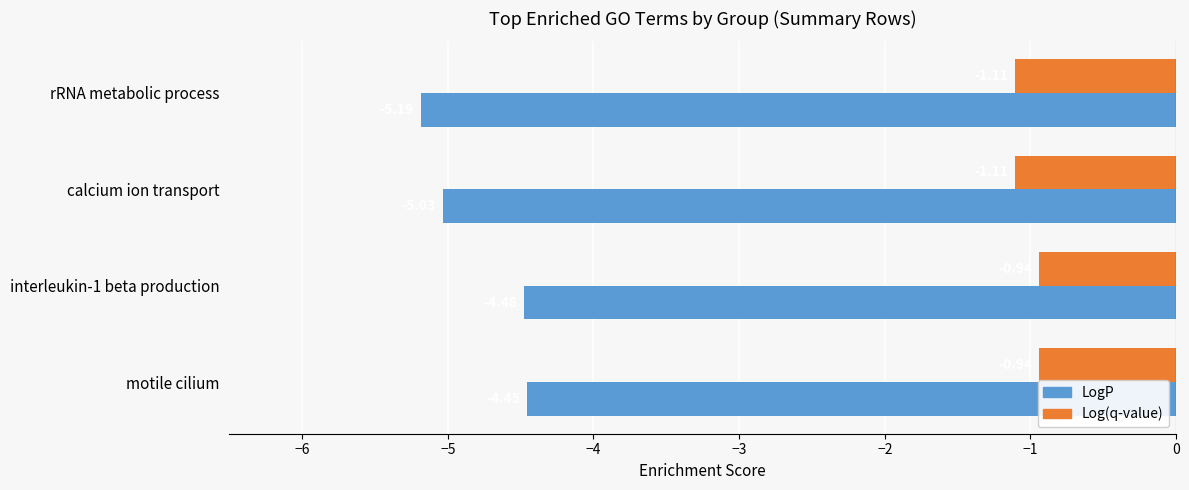

Rank the series by their average value, from lowest to highest.

LogP, Log(q-value)